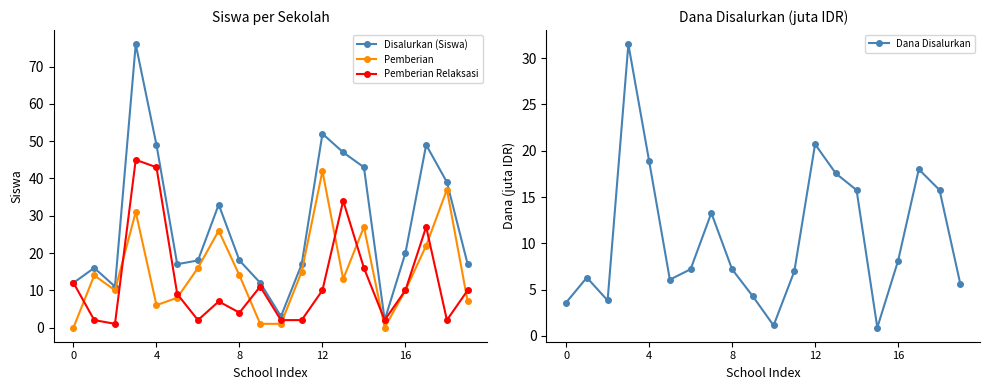

What is the greatest value displayed?

76.0